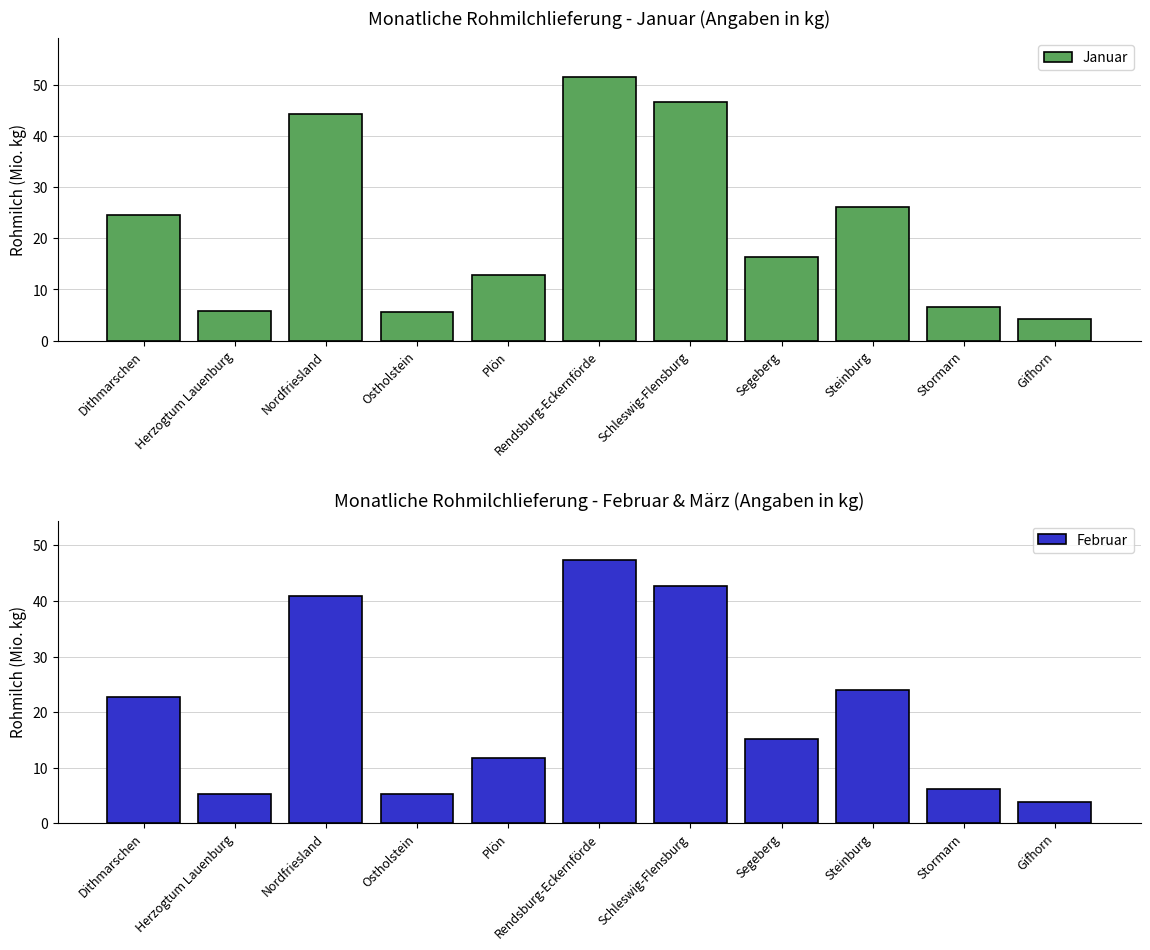

What is the difference between the maximum and second lowest values in the Januar series?

45.8